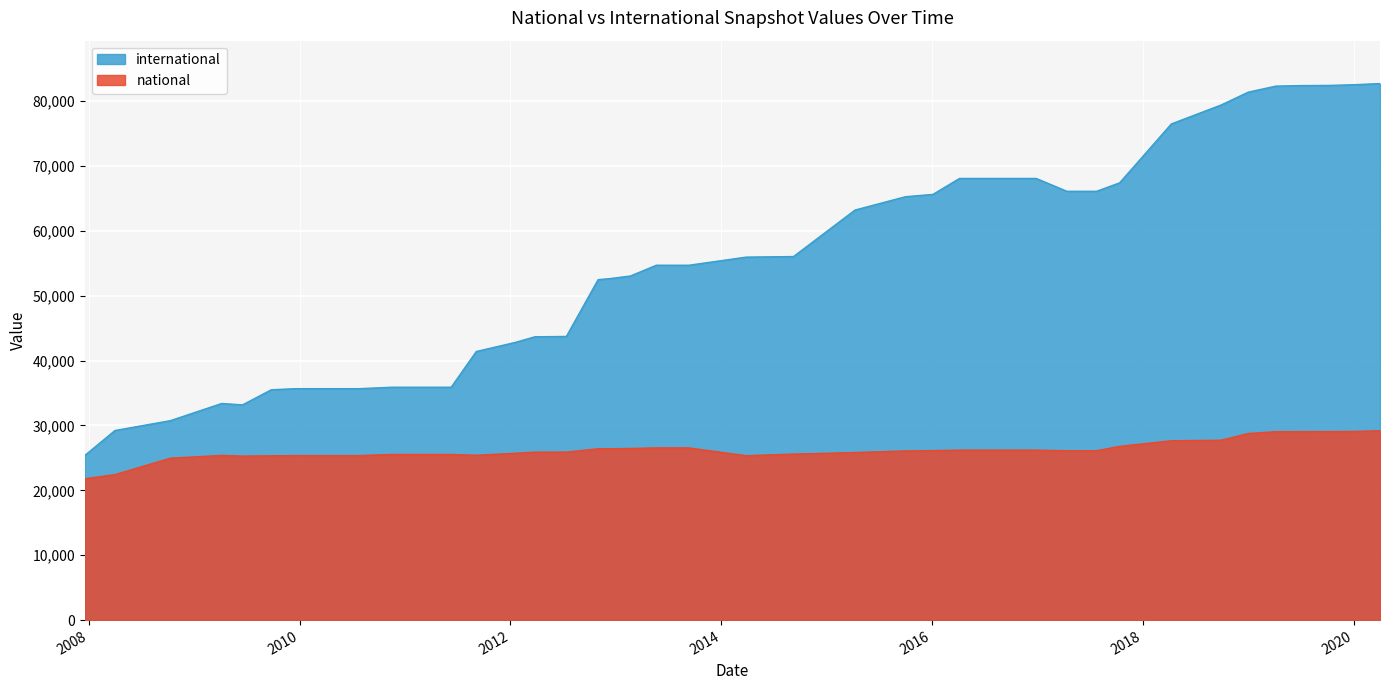

Rank the series by their maximum value, from lowest to highest.

national, international